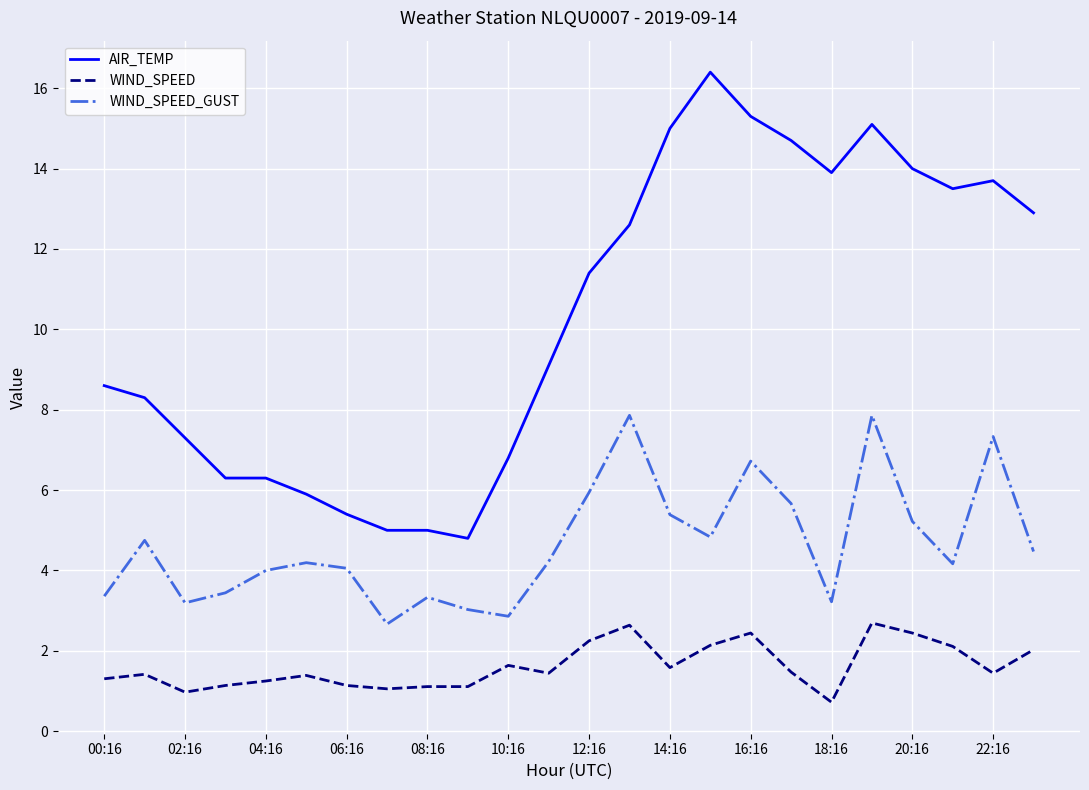

List the series in order of their peak value, highest first.

AIR_TEMP, WIND_SPEED_GUST, WIND_SPEED